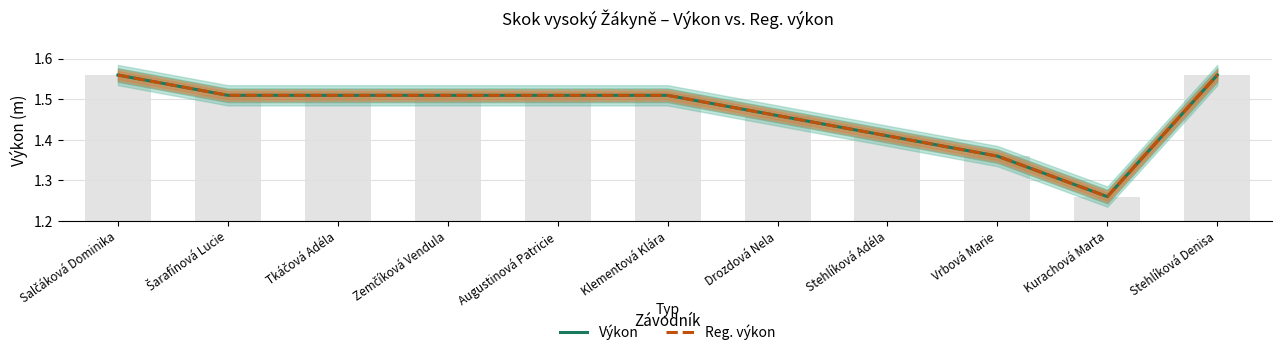

Reading left to right, transcribe all the data shown in this chart.

Výkon: 1.6	1.5	1.5	1.5	1.5	1.5	1.5	1.4	1.4	1.3	1.6
Reg. výkon: 1.6	1.5	1.5	1.5	1.5	1.5	1.5	1.4	1.4	1.3	1.6